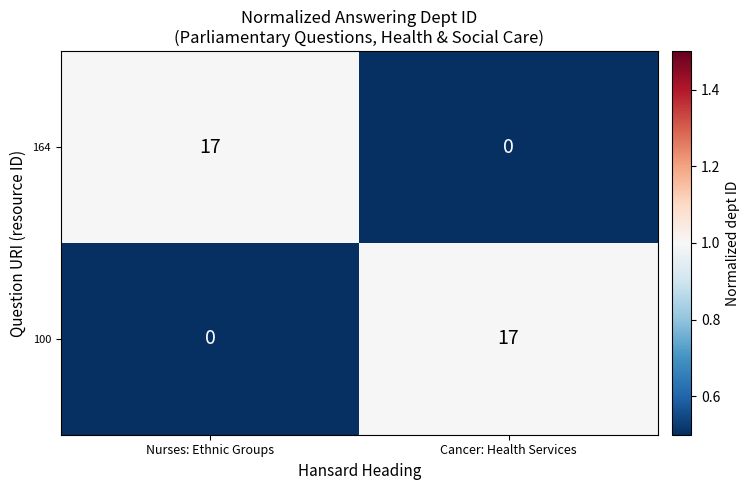

At which label does 100 reach its peak?

Cancer: Health Services